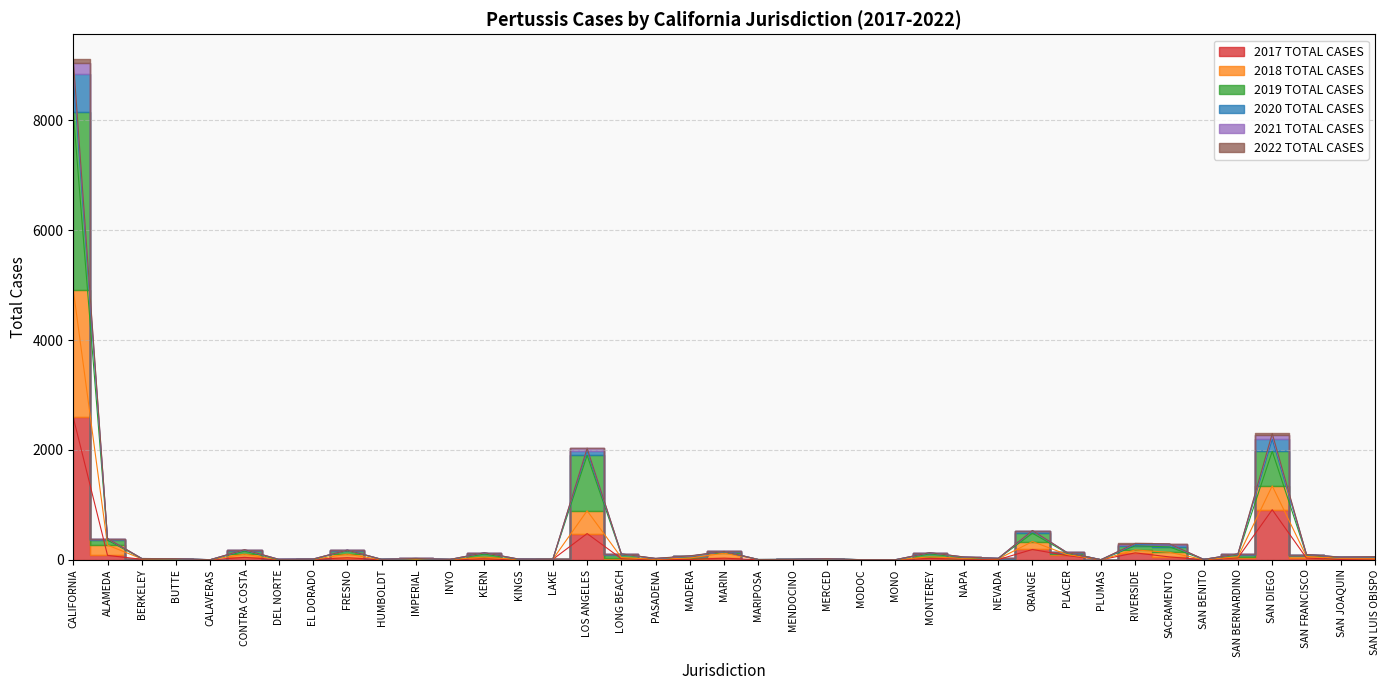

Where does the 2019 TOTAL CASES series first go above 39?

CALIFORNIA